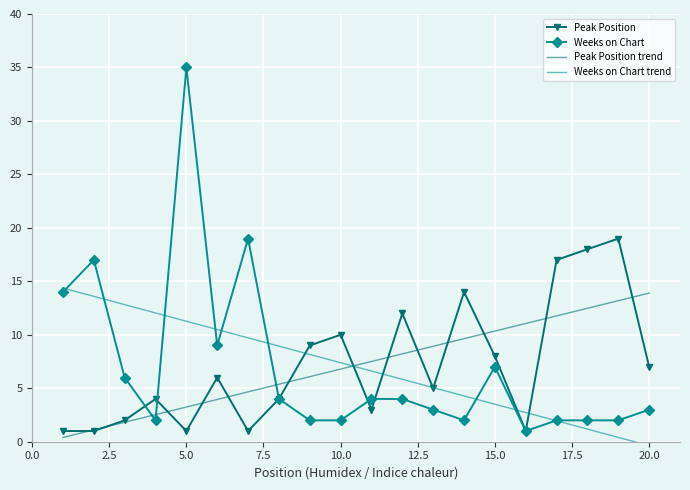

Which series has the widest spread of values?

Weeks on Chart